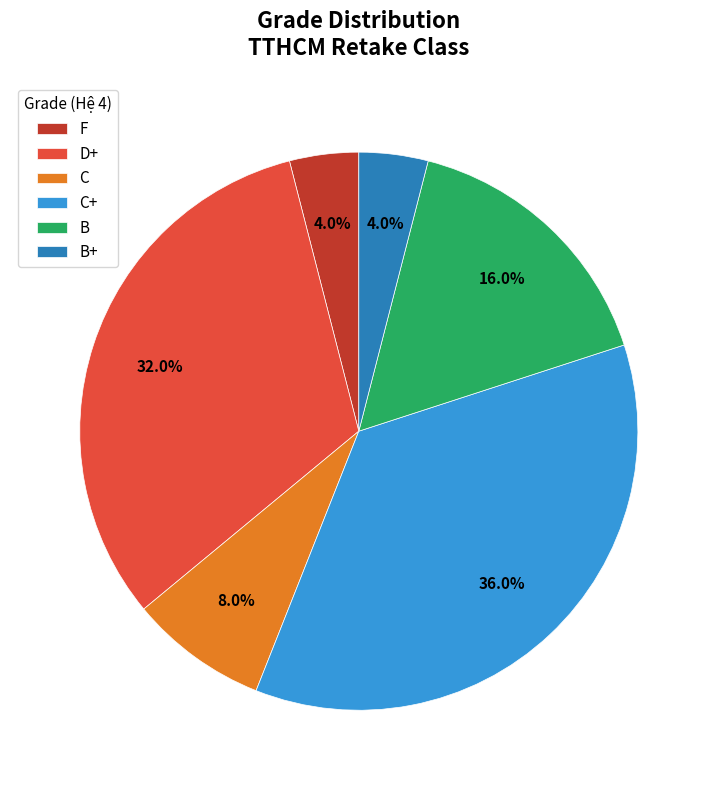

Is D+ the majority of the pie?

No